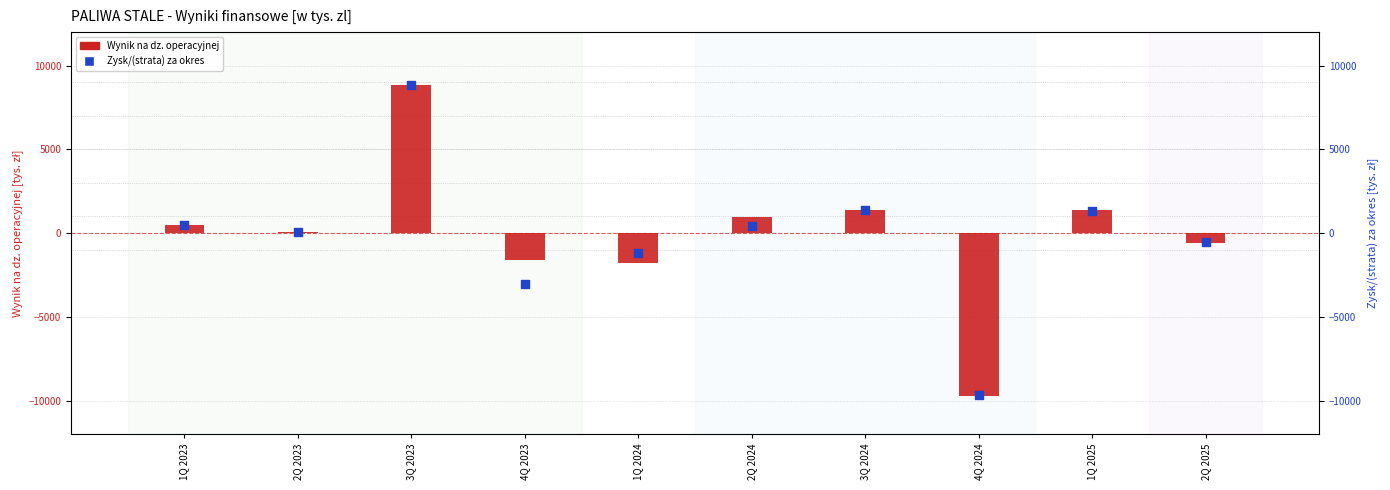

Which series reaches the maximum Y coordinate?

Zysk/(strata) za okres